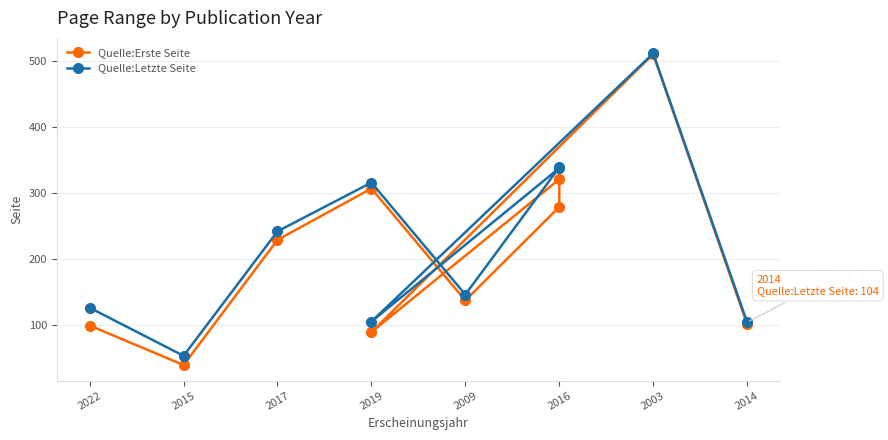

What is the difference between the Quelle:Erste Seite values at 2017 and 2022?

130